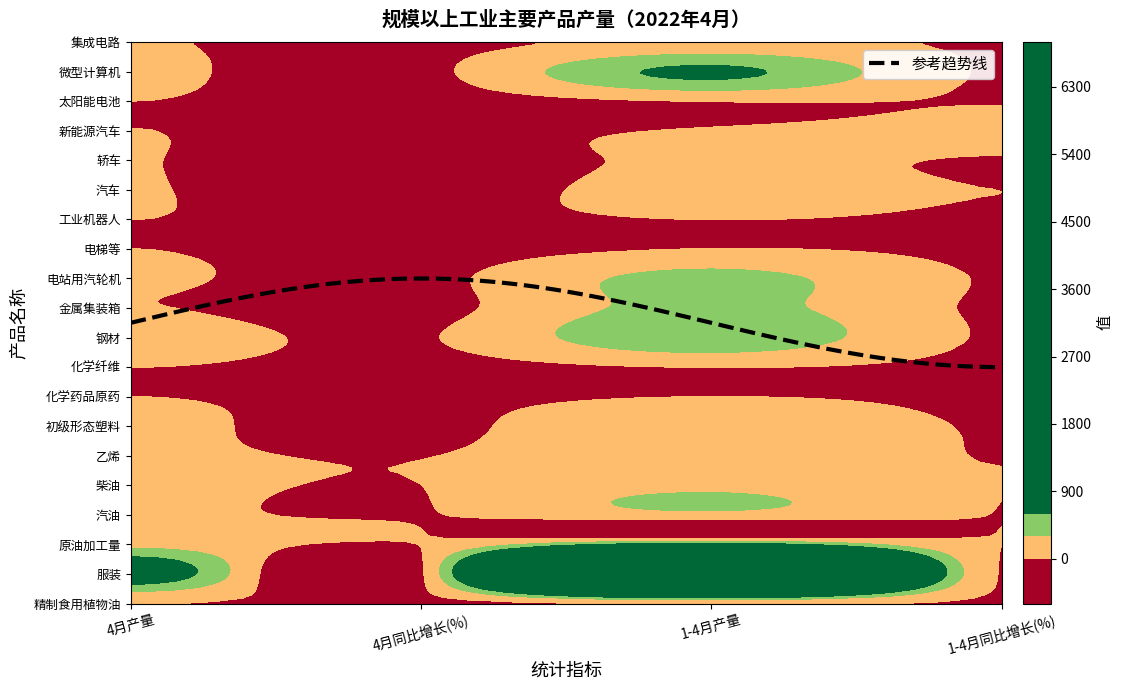

Rank the series at 3 from lowest to highest value.

化学纤维, 电梯等, 化学药品原药, 金属集装箱, 工业机器人, 集成电路, 微型计算机, 钢材, 服装, 电站用汽轮机, 精制食用植物油, 太阳能电池, 轿车, 初级形态塑料, 乙烯, 汽油, 汽车, 原油加工量, 柴油, 新能源汽车